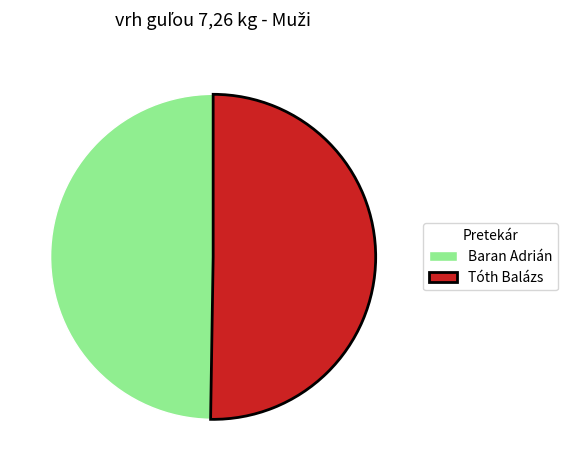

Is the sum of Tóth Balázs and Baran Adrián greater than half?

Yes